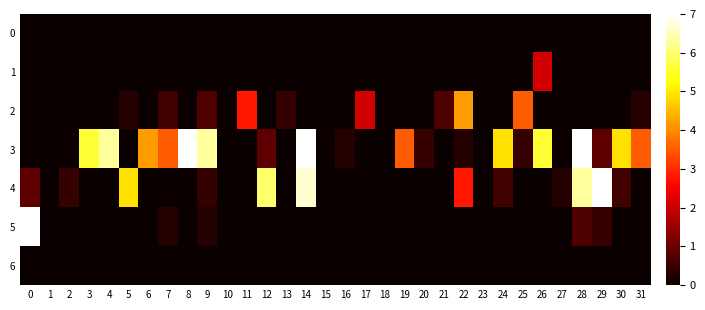

Count the number of categories in the chart.

32